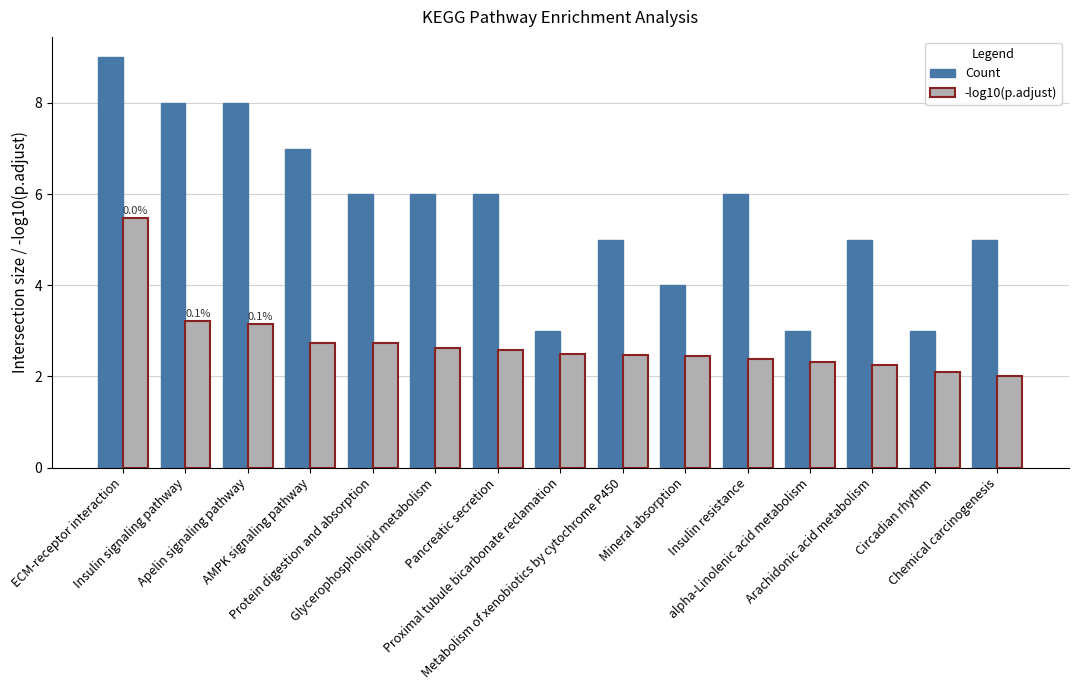

How many bars are there in total?

30